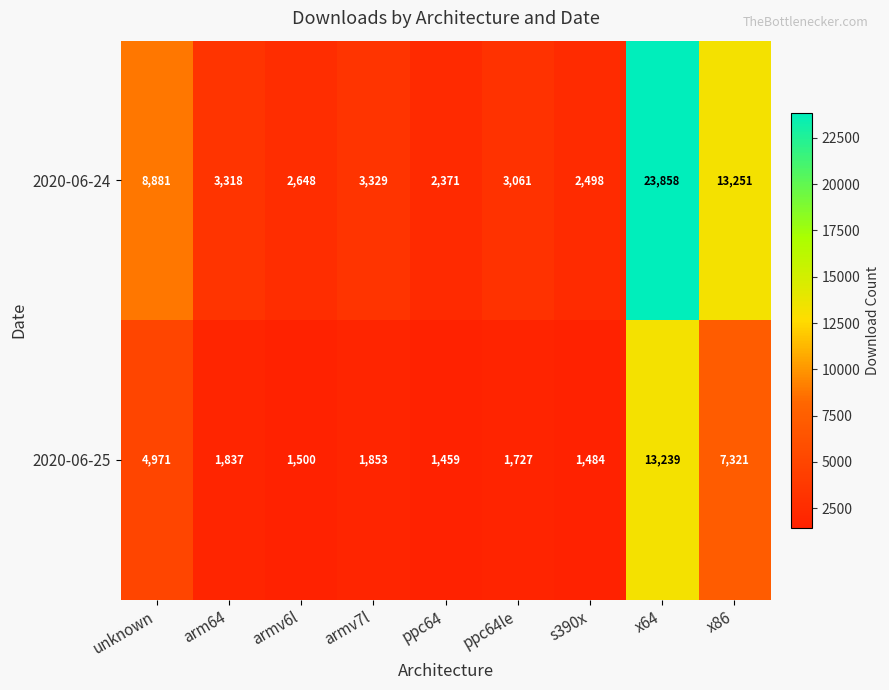

Which series has the largest total across all categories?

2020-06-24